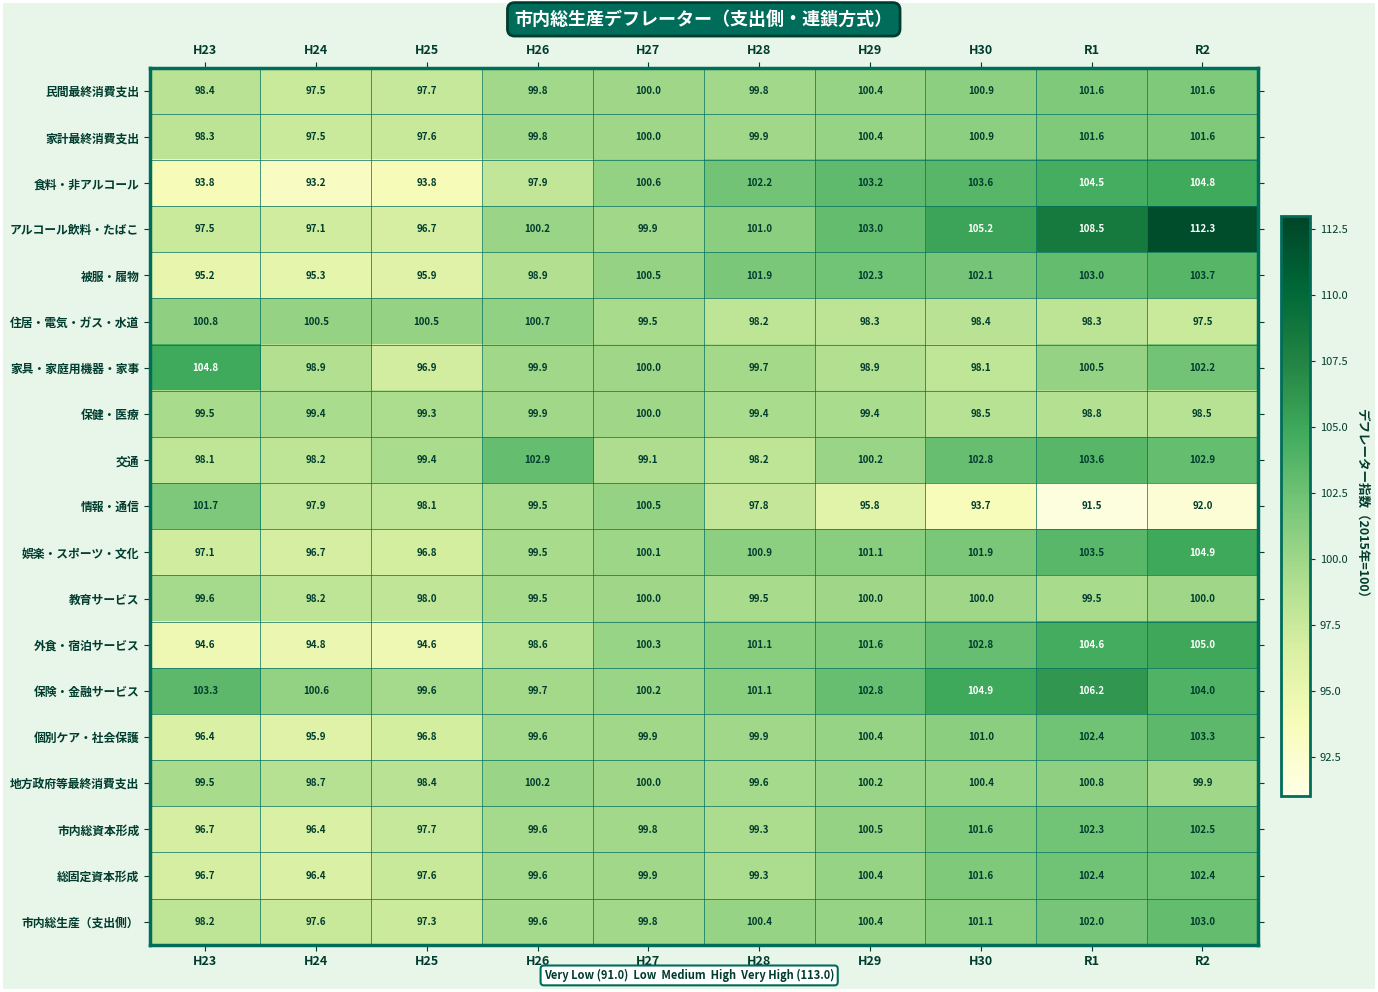

Read the 教育サービス value at H26.

99.5